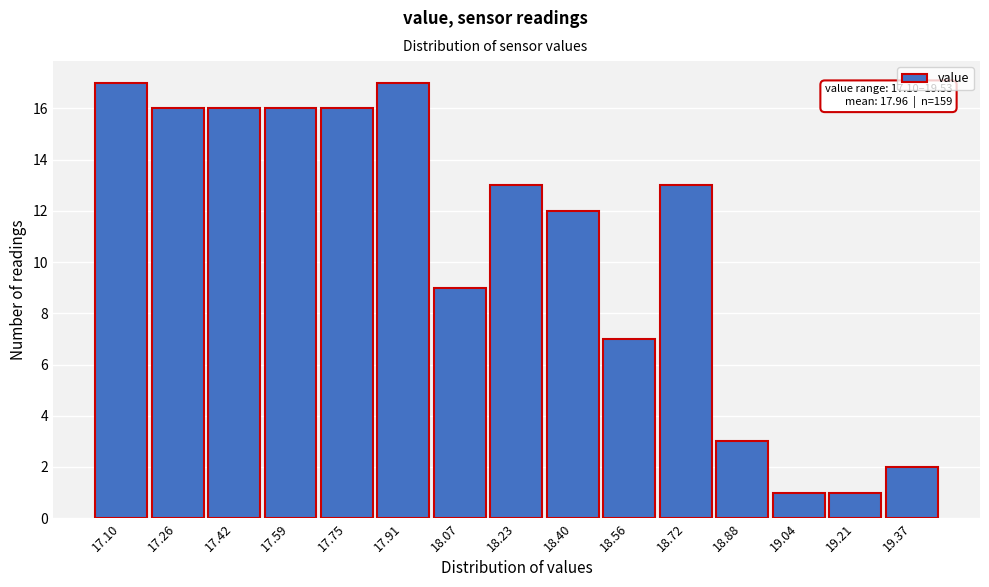

Reading left to right, extract all data points from this chart.

17.10=17	17.26=16	17.42=16	17.59=16	17.75=16	17.91=17	18.07=9	18.23=13	18.40=12	18.56=7	18.72=13	18.88=3	19.04=1	19.21=1	19.37=2